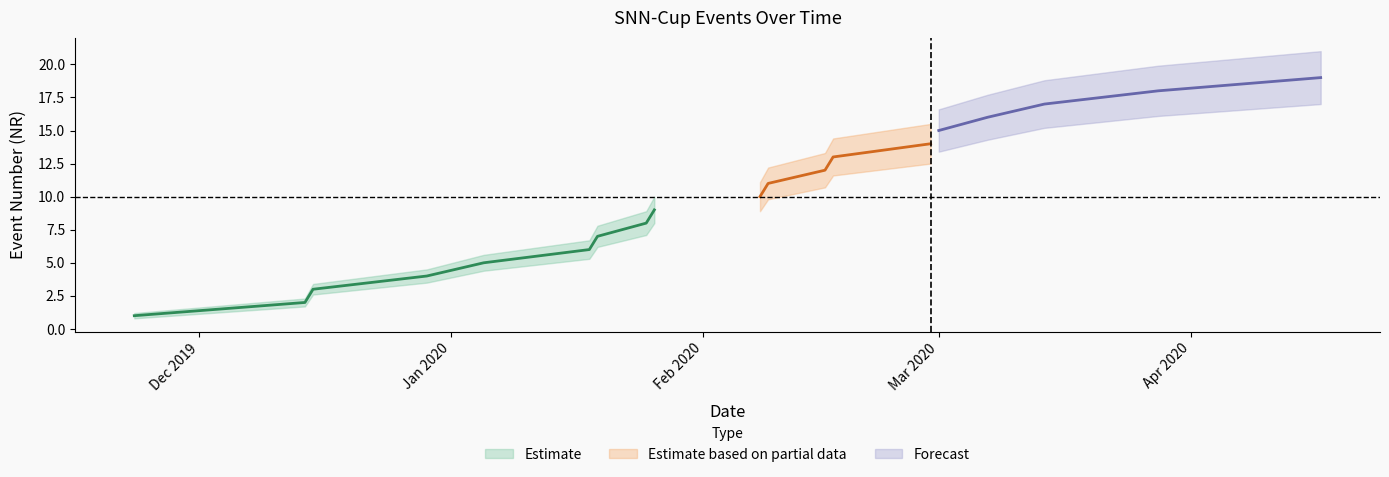

At how many categories does at least one series exceed 16?

5